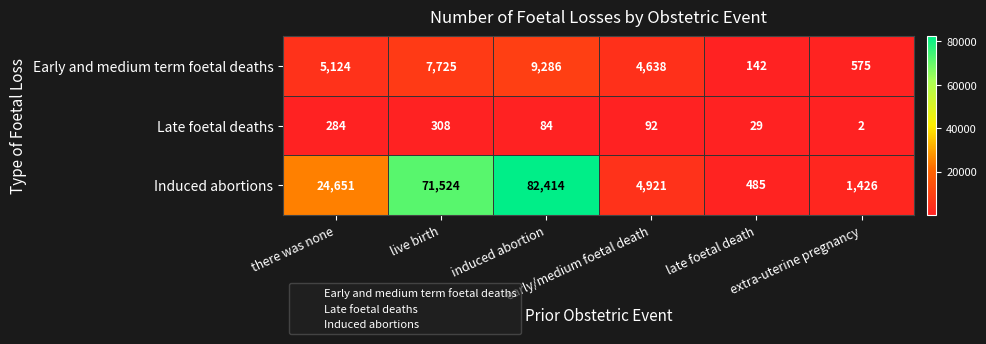

What is the average value of the Induced abortions series?

30904